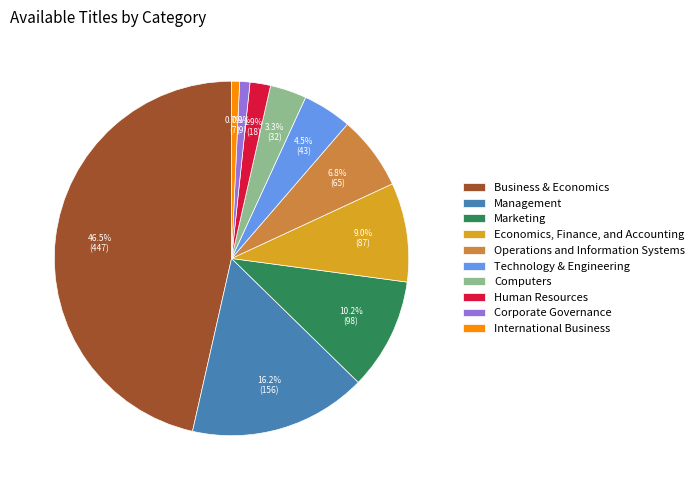

Which category has the biggest portion of the pie?

Business & Economics